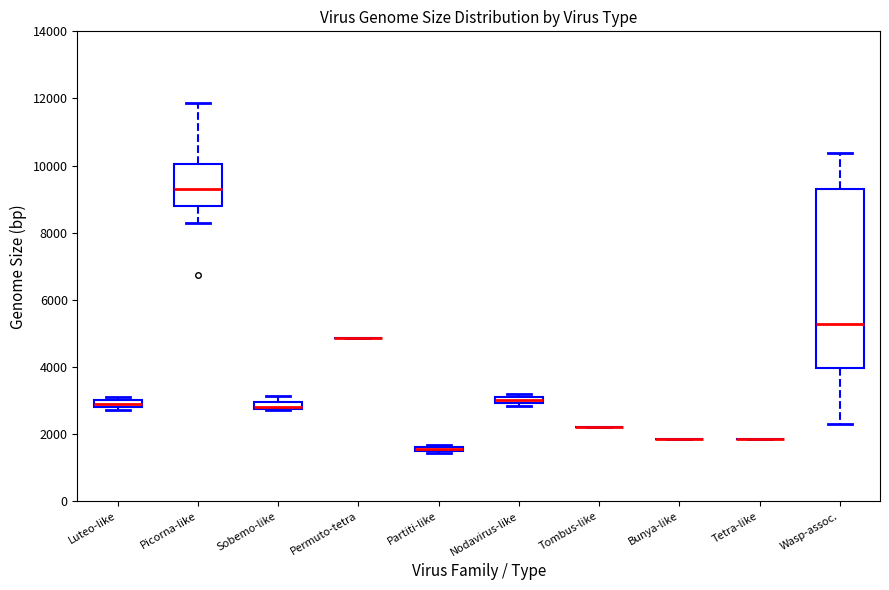

Between 3 and 7, which is larger?

7